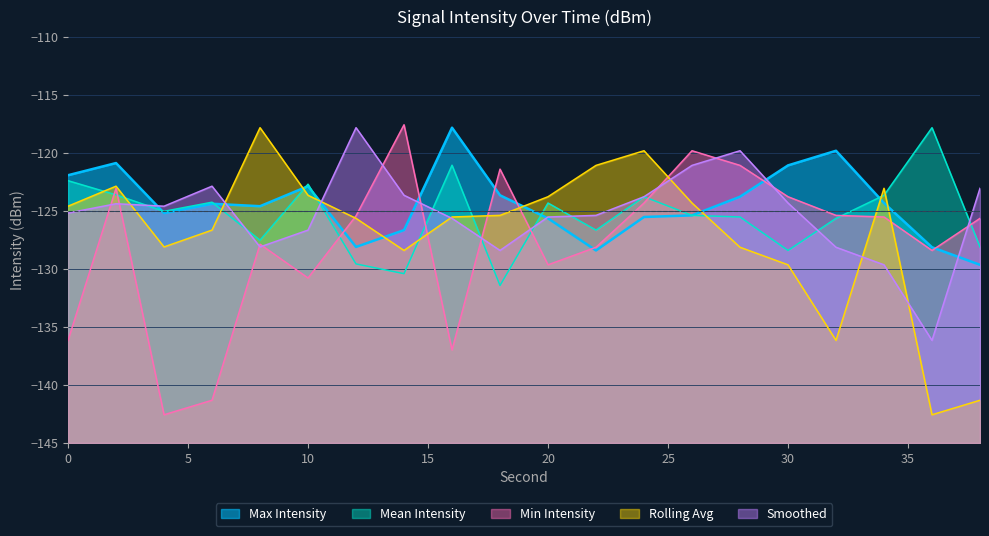

Rank the series by their maximum value, from lowest to highest.

Max Intensity, Mean Intensity, Rolling Avg, Smoothed, Min Intensity